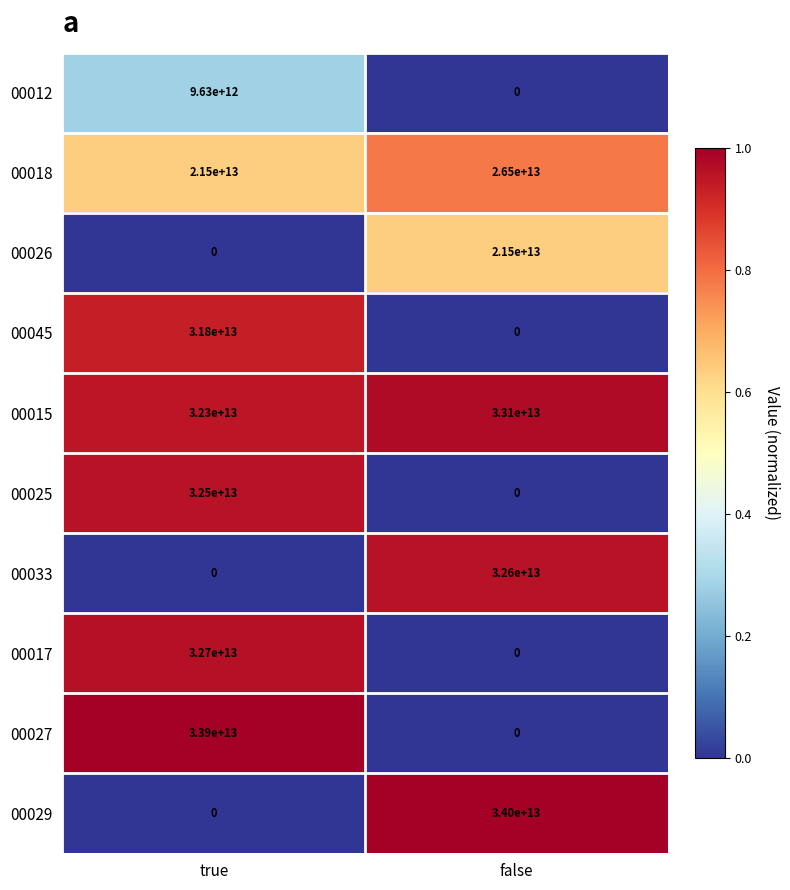

Where is 00027 nearest to the value 16950000000000?

true